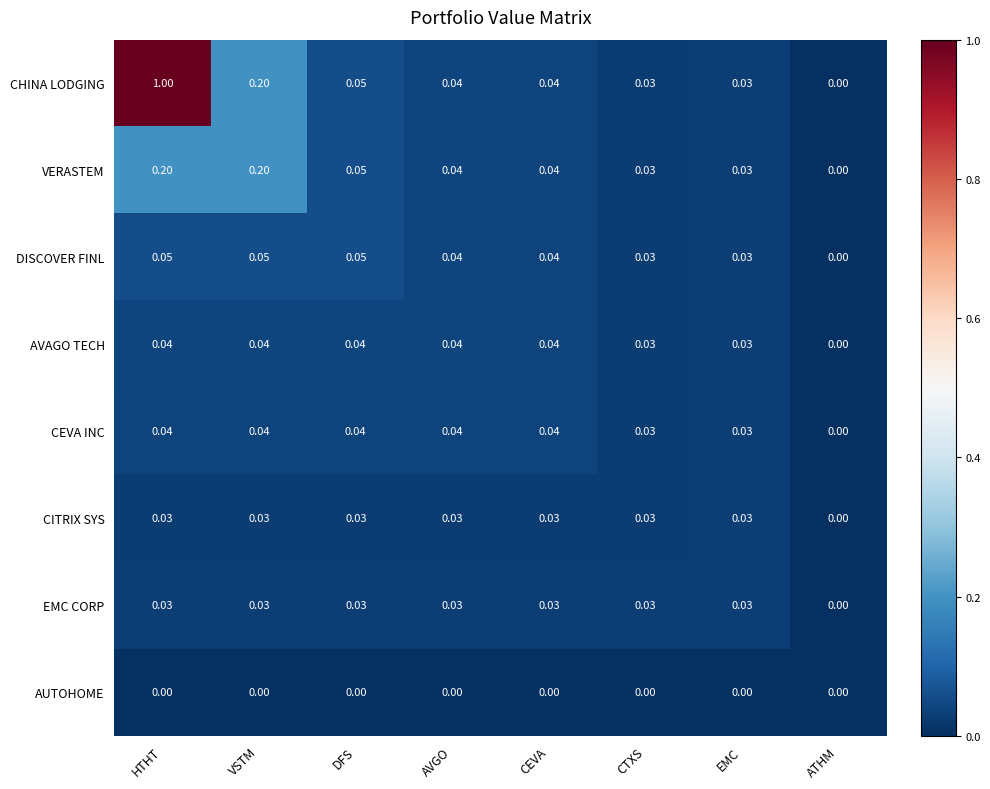

Which category has the lowest value in the DISCOVER FINL series?

ATHM